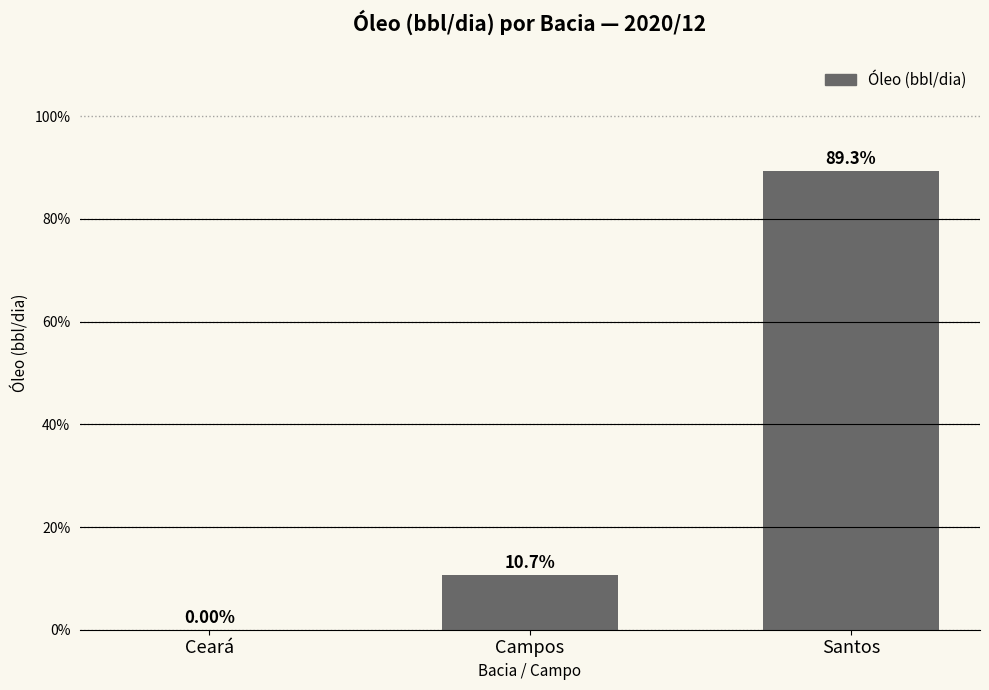

Does the chart contain stacked bars?

No